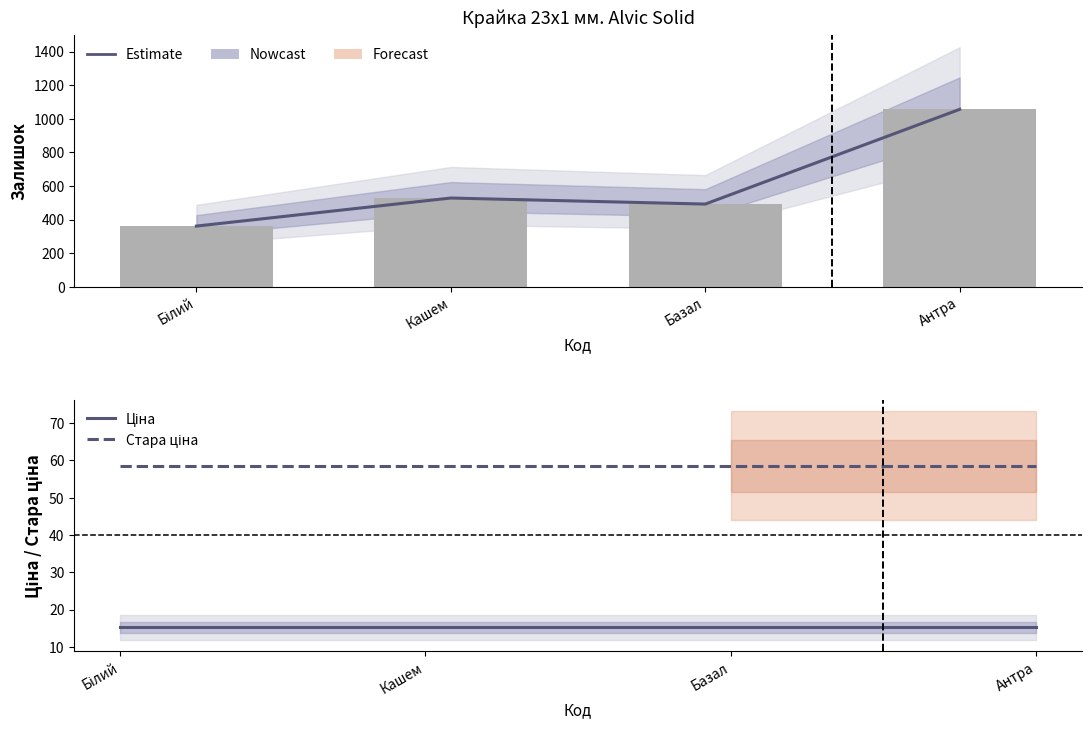

What position from the right is Білий?

4